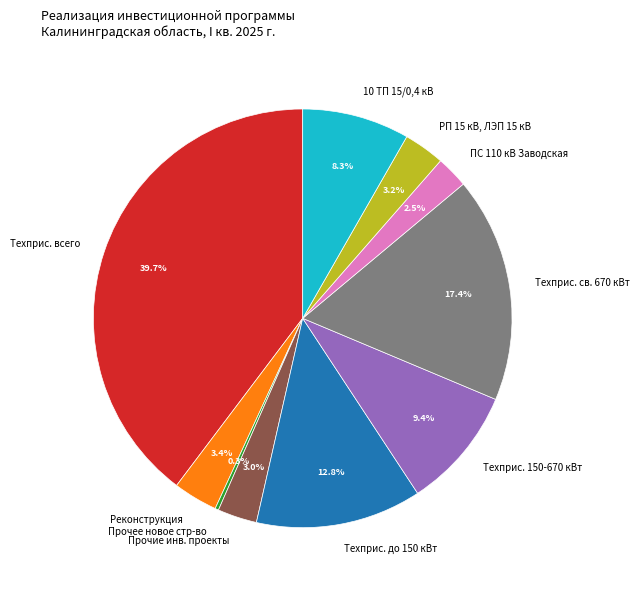

What is the largest slice in the pie chart?

Техприс. всего